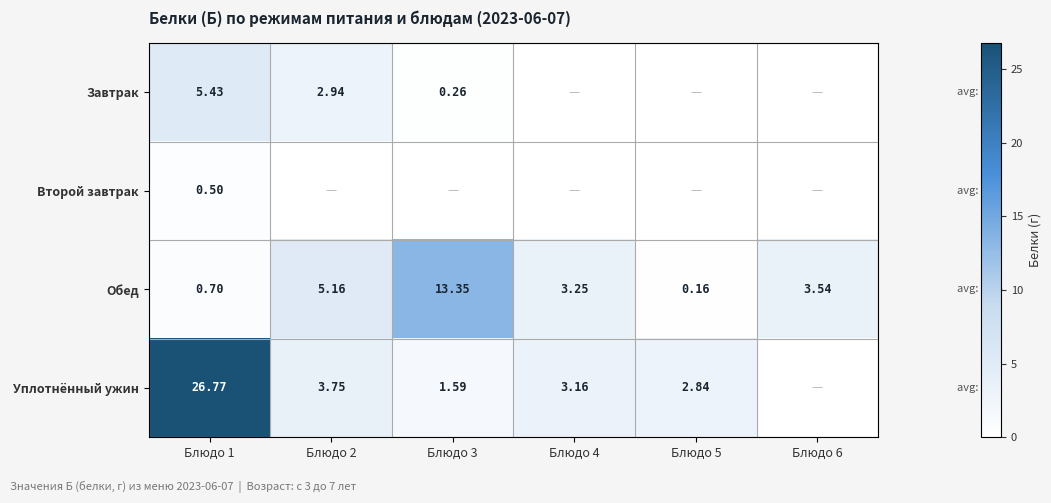

How many values in the Обед series exceed 3?

4